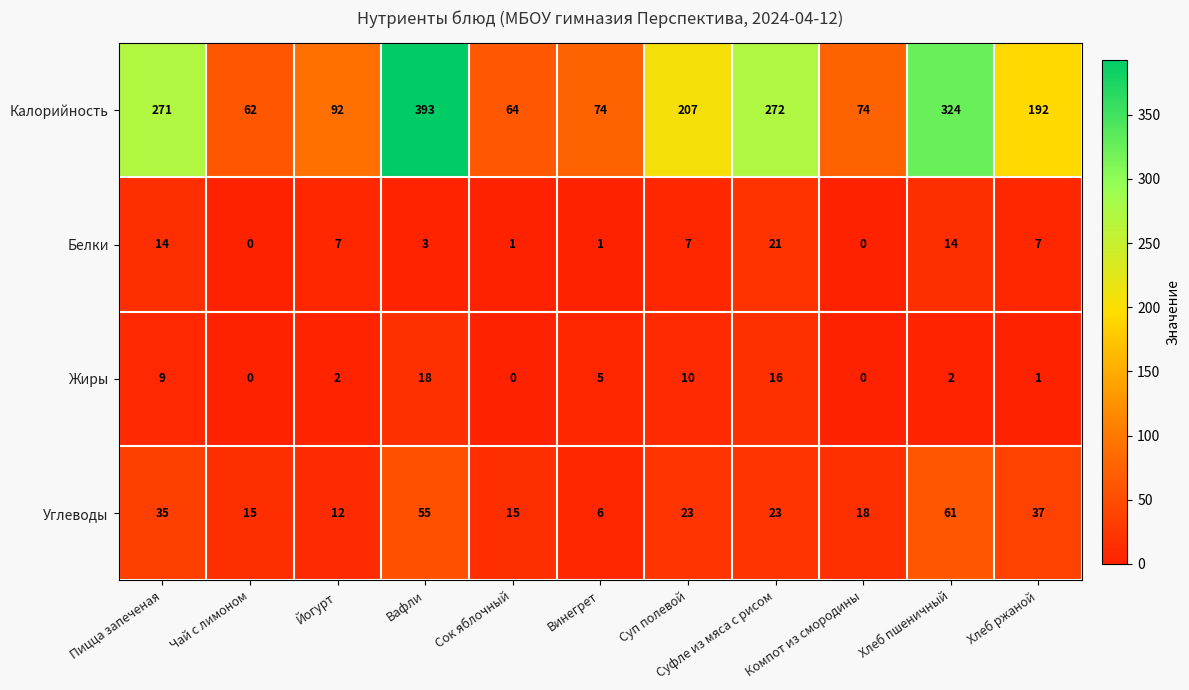

Which series has the largest total across all categories?

Калорийность